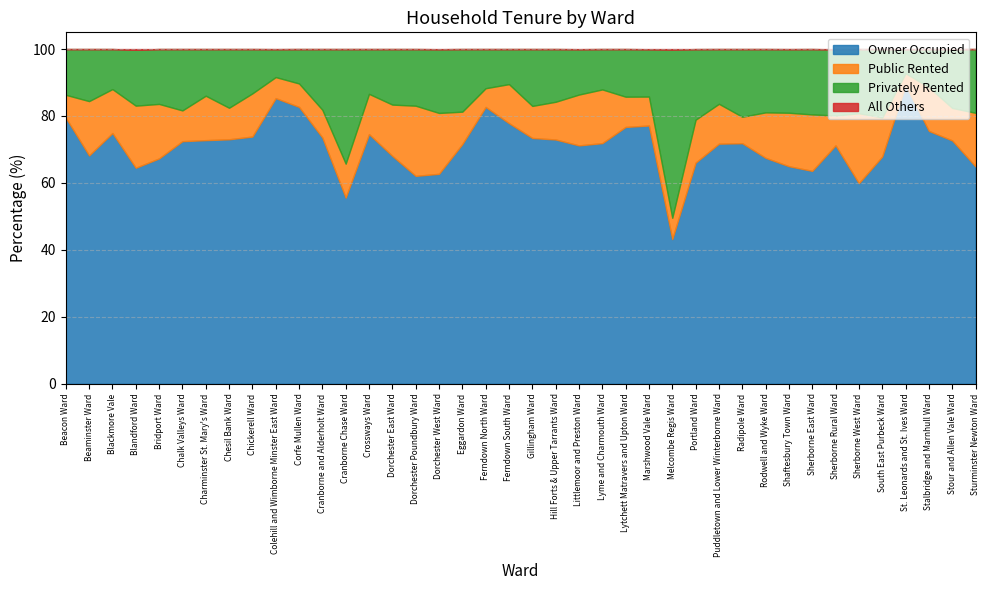

Reading left to right, list all the values displayed in this chart.

Owner Occupied: Beacon Ward=79.5	Beaminster Ward=68.2	Blackmore Vale=74.9	Blandford Ward=64.5	Bridport Ward=67.3	Chalk Valleys Ward=72.5	Charminster St. Mary's Ward=72.8	Chesil Bank Ward=73.0	Chickerell Ward=73.9	Colehill and Wimborne Minster East Ward=85.3	Corfe Mullen Ward=82.7	Cranborne and Alderholt Ward=73.6	Cranborne Chase Ward=55.6	Crossways Ward=74.6	Dorchester East Ward=68.1	Dorchester Poundbury Ward=62.1	Dorchester West Ward=62.7	Eggardon Ward=71.6	Ferndown North Ward=82.7	Ferndown South Ward=77.9	Gillingham Ward=73.4	Hill Forts & Upper Tarrants Ward=73.0	Littlemoor and Preston Ward=71.2	Lyme and Charmouth Ward=71.9	Lytchett Matravers and Upton Ward=76.7	Marshwood Vale Ward=77.2	Melcombe Regis Ward=43.2	Portland Ward=66.1	Puddletown and Lower Winterborne Ward=71.7	Radipole Ward=71.9	Rodwell and Wyke Ward=67.5	Shaftesbury Town Ward=65.0	Sherborne East Ward=63.6	Sherborne Rural Ward=71.2	Sherborne West Ward=59.9	South East Purbeck Ward=67.9	St. Leonards and St. Ives Ward=89.3	Stalbridge and Marnhull Ward=75.5	Stour and Allen Vale Ward=72.7	Sturminster Newton Ward=64.9
Public Rented: Beacon Ward=6.8	Beaminster Ward=16.2	Blackmore Vale=13.1	Blandford Ward=18.6	Bridport Ward=16.3	Chalk Valleys Ward=9.2	Charminster St. Mary's Ward=13.3	Chesil Bank Ward=9.4	Chickerell Ward=12.9	Colehill and Wimborne Minster East Ward=6.3	Corfe Mullen Ward=7.0	Cranborne and Alderholt Ward=8.3	Cranborne Chase Ward=10.2	Crossways Ward=12.0	Dorchester East Ward=15.3	Dorchester Poundbury Ward=21.0	Dorchester West Ward=18.2	Eggardon Ward=9.7	Ferndown North Ward=5.6	Ferndown South Ward=11.7	Gillingham Ward=9.6	Hill Forts & Upper Tarrants Ward=11.3	Littlemoor and Preston Ward=15.2	Lyme and Charmouth Ward=16.0	Lytchett Matravers and Upton Ward=9.0	Marshwood Vale Ward=8.7	Melcombe Regis Ward=6.4	Portland Ward=12.8	Puddletown and Lower Winterborne Ward=11.9	Radipole Ward=7.9	Rodwell and Wyke Ward=13.6	Shaftesbury Town Ward=16.0	Sherborne East Ward=16.9	Sherborne Rural Ward=8.9	Sherborne West Ward=20.9	South East Purbeck Ward=11.7	St. Leonards and St. Ives Ward=3.5	Stalbridge and Marnhull Ward=13.1	Stour and Allen Vale Ward=9.7	Sturminster Newton Ward=16.0
Privately Rented: Beacon Ward=13.7	Beaminster Ward=15.6	Blackmore Vale=12.0	Blandford Ward=16.7	Bridport Ward=16.4	Chalk Valleys Ward=18.3	Charminster St. Mary's Ward=13.9	Chesil Bank Ward=17.5	Chickerell Ward=13.2	Colehill and Wimborne Minster East Ward=8.3	Corfe Mullen Ward=10.3	Cranborne and Alderholt Ward=18.1	Cranborne Chase Ward=34.2	Crossways Ward=13.4	Dorchester East Ward=16.6	Dorchester Poundbury Ward=16.9	Dorchester West Ward=19.0	Eggardon Ward=18.7	Ferndown North Ward=11.7	Ferndown South Ward=10.5	Gillingham Ward=17.0	Hill Forts & Upper Tarrants Ward=15.8	Littlemoor and Preston Ward=13.6	Lyme and Charmouth Ward=12.1	Lytchett Matravers and Upton Ward=14.2	Marshwood Vale Ward=14.1	Melcombe Regis Ward=50.3	Portland Ward=21.1	Puddletown and Lower Winterborne Ward=16.4	Radipole Ward=20.2	Rodwell and Wyke Ward=18.9	Shaftesbury Town Ward=19.0	Sherborne East Ward=19.5	Sherborne Rural Ward=19.8	Sherborne West Ward=19.2	South East Purbeck Ward=20.4	St. Leonards and St. Ives Ward=7.2	Stalbridge and Marnhull Ward=11.4	Stour and Allen Vale Ward=17.6	Sturminster Newton Ward=19.0
All Others: Beacon Ward=0.0	Beaminster Ward=0.0	Blackmore Vale=0.0	Blandford Ward=0.2	Bridport Ward=0.0	Chalk Valleys Ward=0.0	Charminster St. Mary's Ward=0.0	Chesil Bank Ward=0.0	Chickerell Ward=0.0	Colehill and Wimborne Minster East Ward=0.0	Corfe Mullen Ward=0.0	Cranborne and Alderholt Ward=0.0	Cranborne Chase Ward=0.0	Crossways Ward=0.0	Dorchester East Ward=0.0	Dorchester Poundbury Ward=0.0	Dorchester West Ward=0.0	Eggardon Ward=0.0	Ferndown North Ward=0.0	Ferndown South Ward=0.0	Gillingham Ward=0.0	Hill Forts & Upper Tarrants Ward=0.0	Littlemoor and Preston Ward=0.0	Lyme and Charmouth Ward=0.0	Lytchett Matravers and Upton Ward=0.0	Marshwood Vale Ward=0.0	Melcombe Regis Ward=0.1	Portland Ward=0.0	Puddletown and Lower Winterborne Ward=0.0	Radipole Ward=0.0	Rodwell and Wyke Ward=0.0	Shaftesbury Town Ward=0.0	Sherborne East Ward=0.0	Sherborne Rural Ward=0.1	Sherborne West Ward=0.0	South East Purbeck Ward=0.0	St. Leonards and St. Ives Ward=0.0	Stalbridge and Marnhull Ward=0.0	Stour and Allen Vale Ward=0.0	Sturminster Newton Ward=0.0